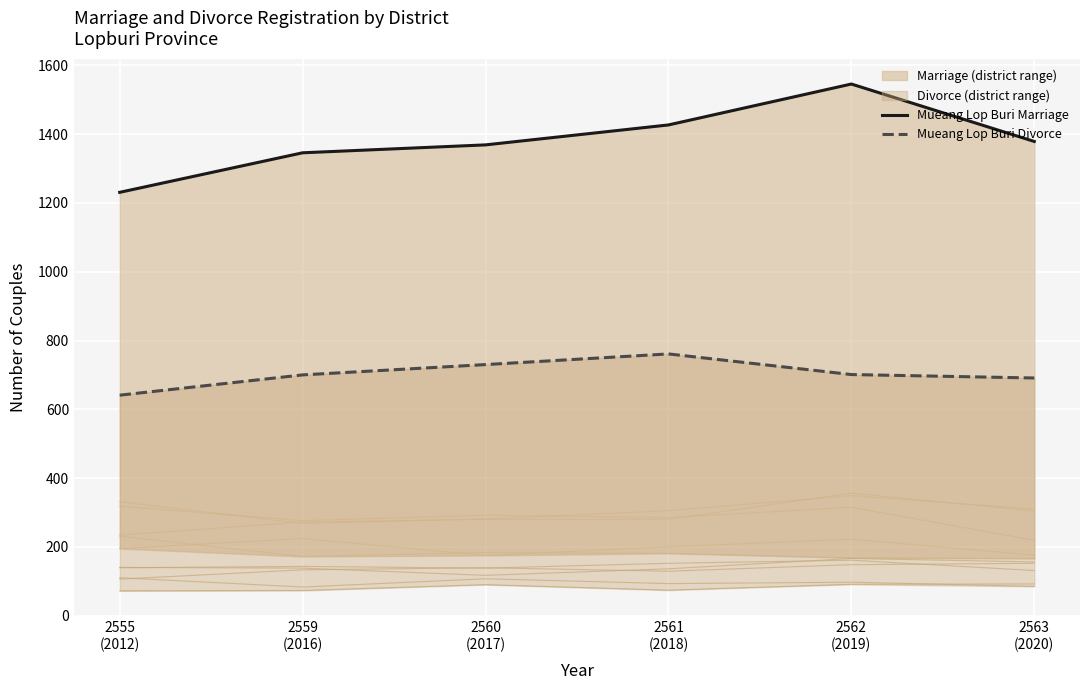

At which label does Divorce reach its minimum?

2555
(2012)